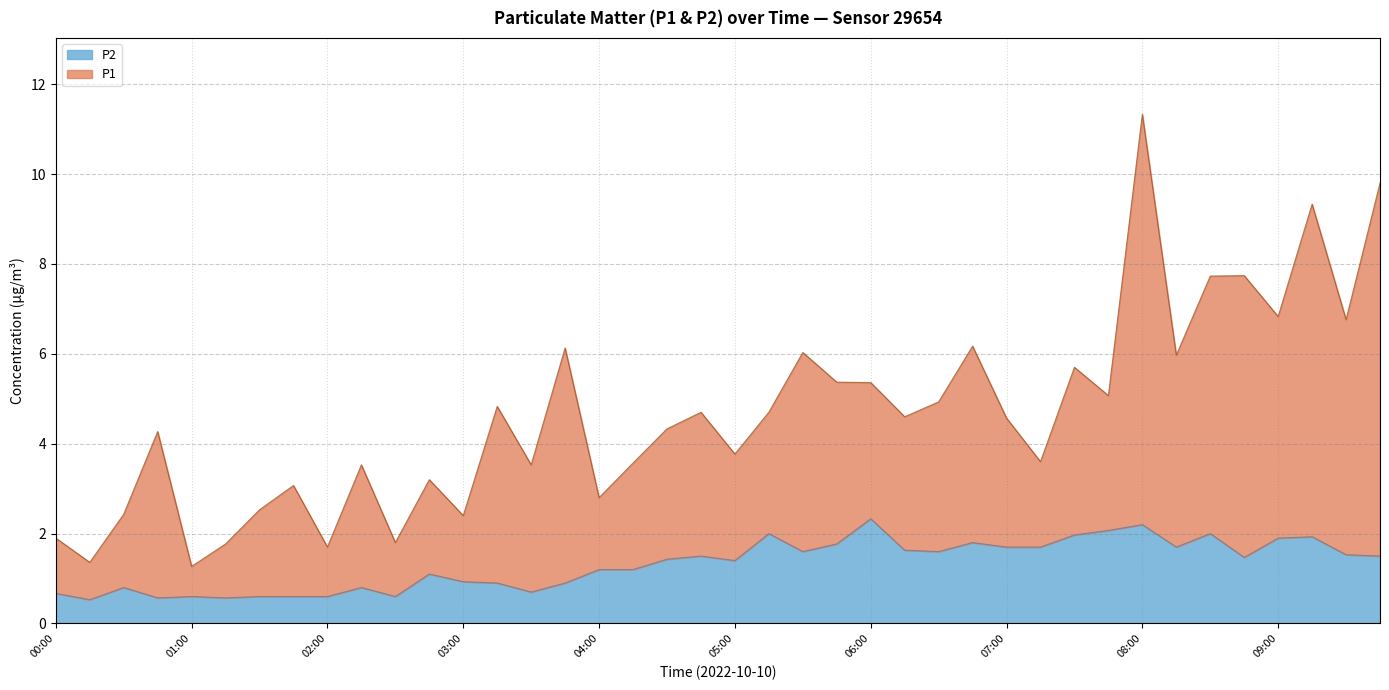

List the series in order of their overall mean, highest first.

P1, P2